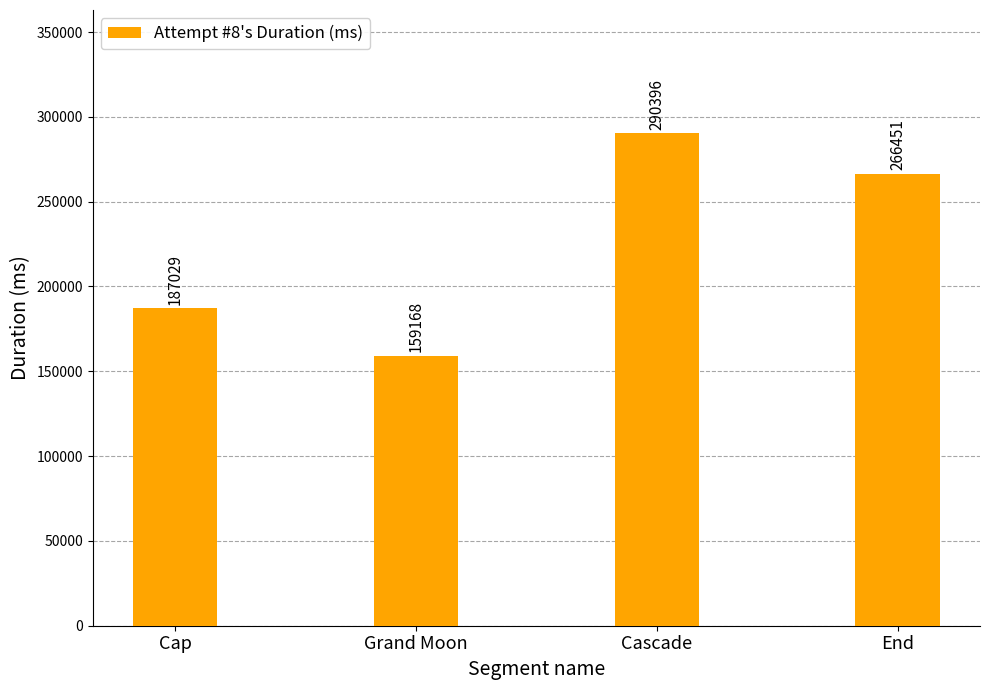

How many distinct data groups are displayed?

1